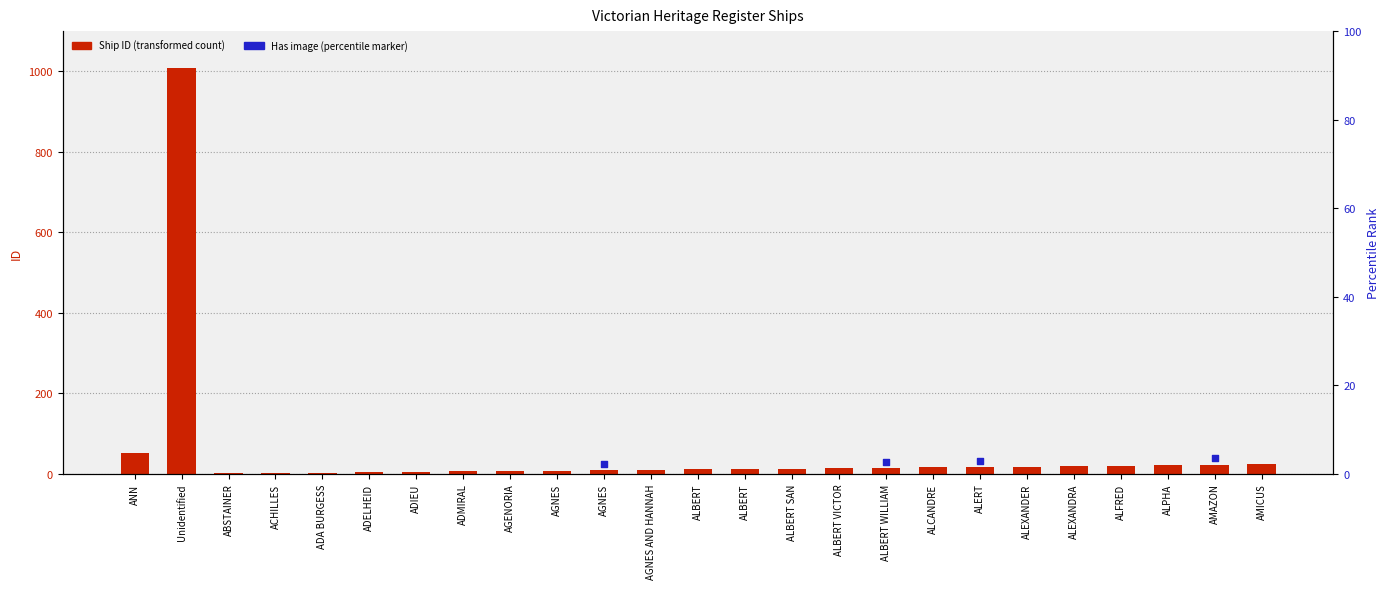

What is the ratio of the value at ALFRED to the value at AGNES AND HANNAH?

2.0